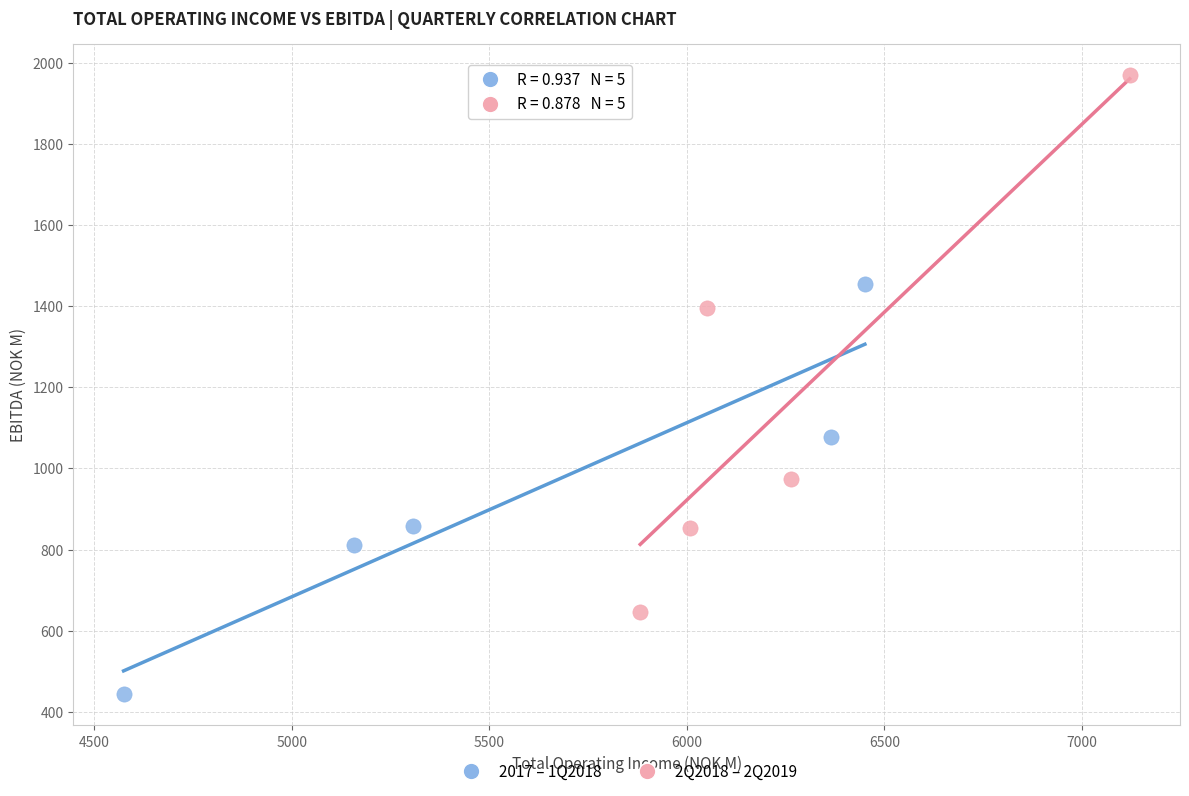

Which series reaches the maximum Y coordinate?

2Q2018 – 2Q2019